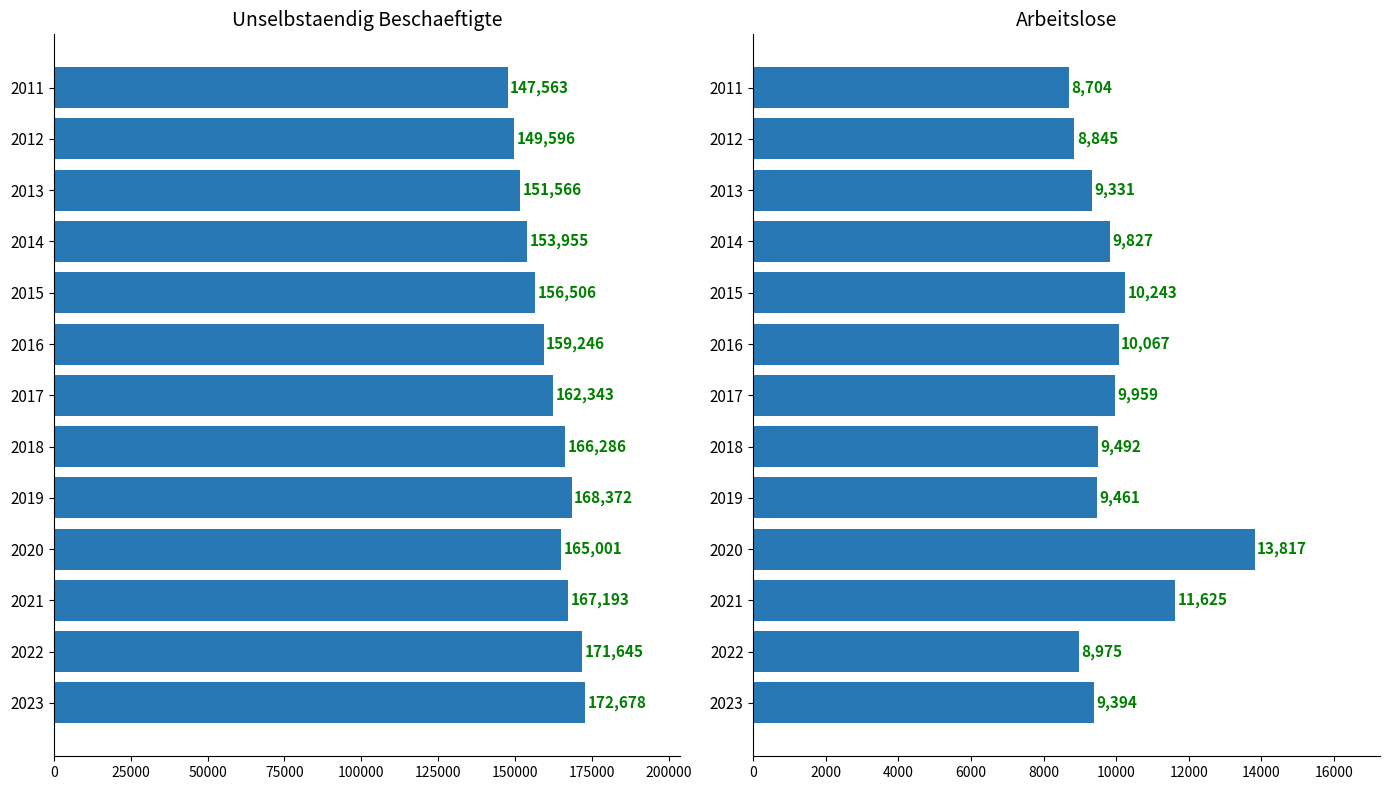

How many data points in Unselbstaendig Beschaeftigte are above 162343?

6